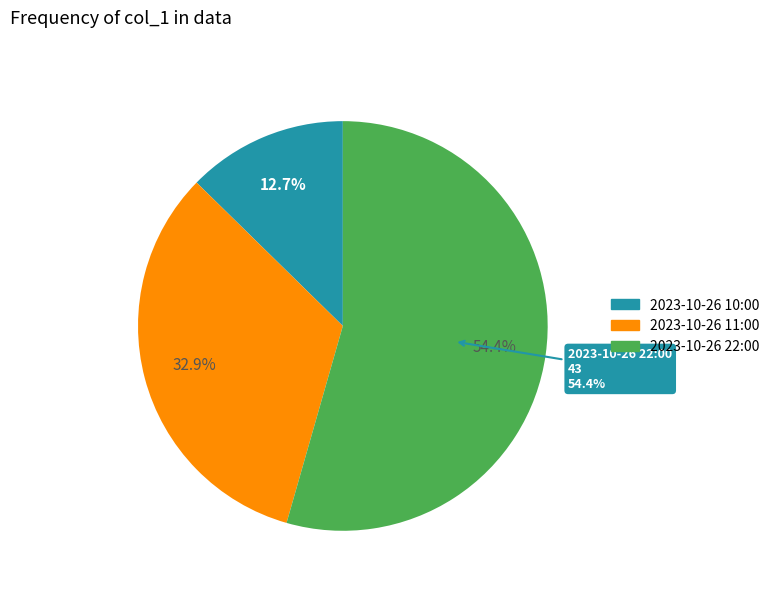

Rank the categories by value from highest to lowest.

2023-10-26 22:00, 2023-10-26 11:00, 2023-10-26 10:00